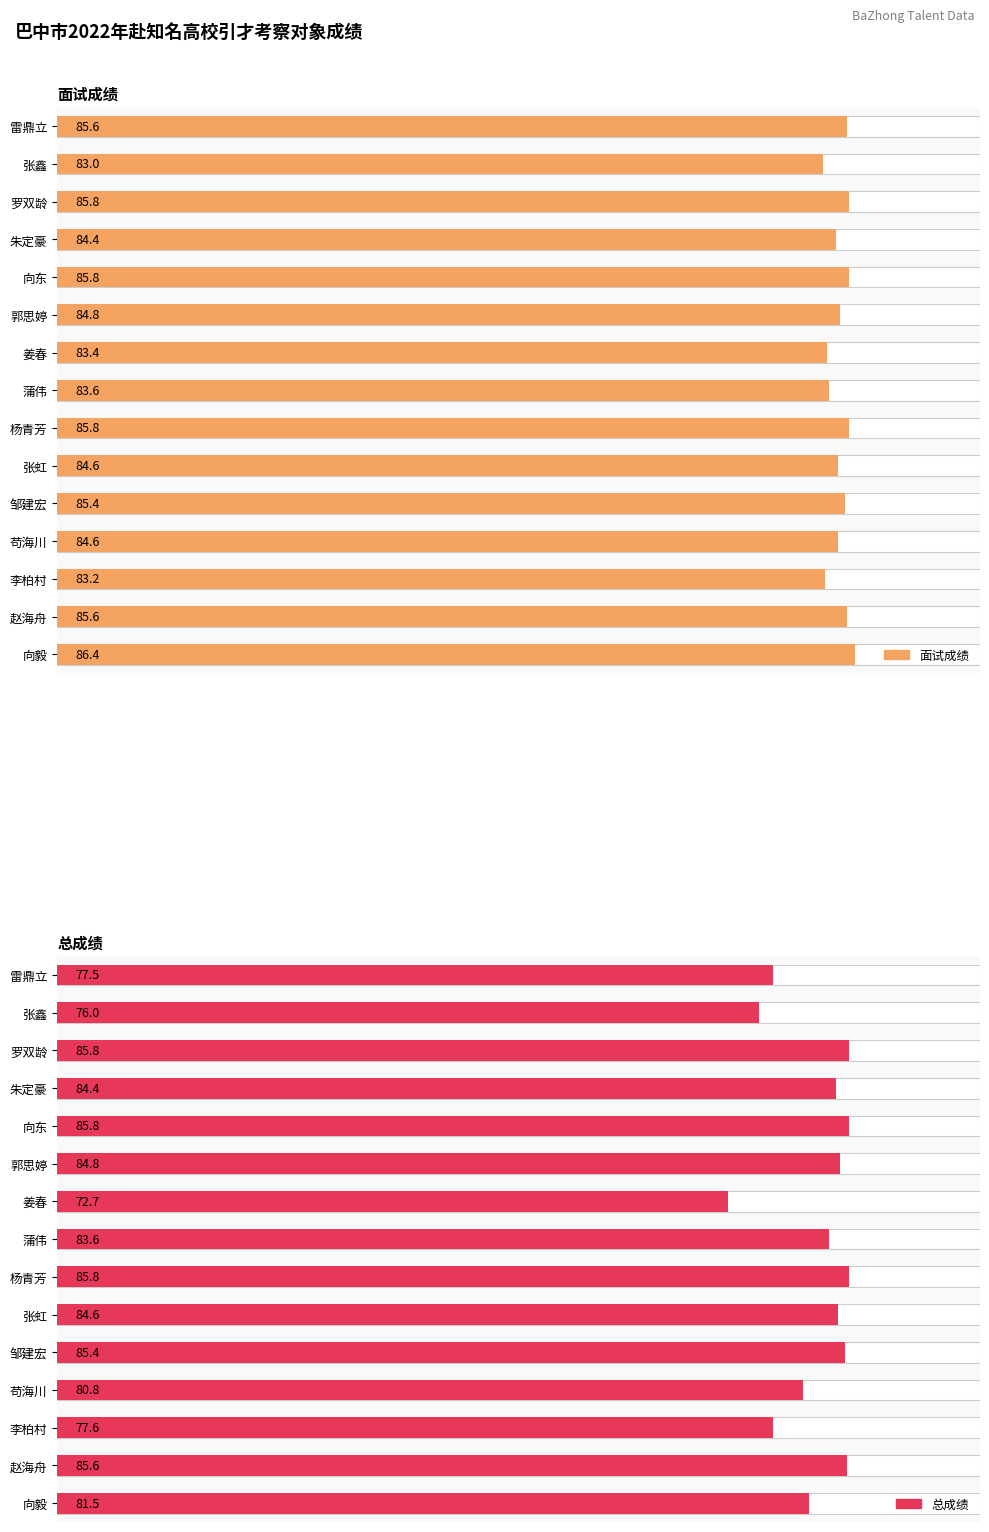

How many bars are there in total?

30